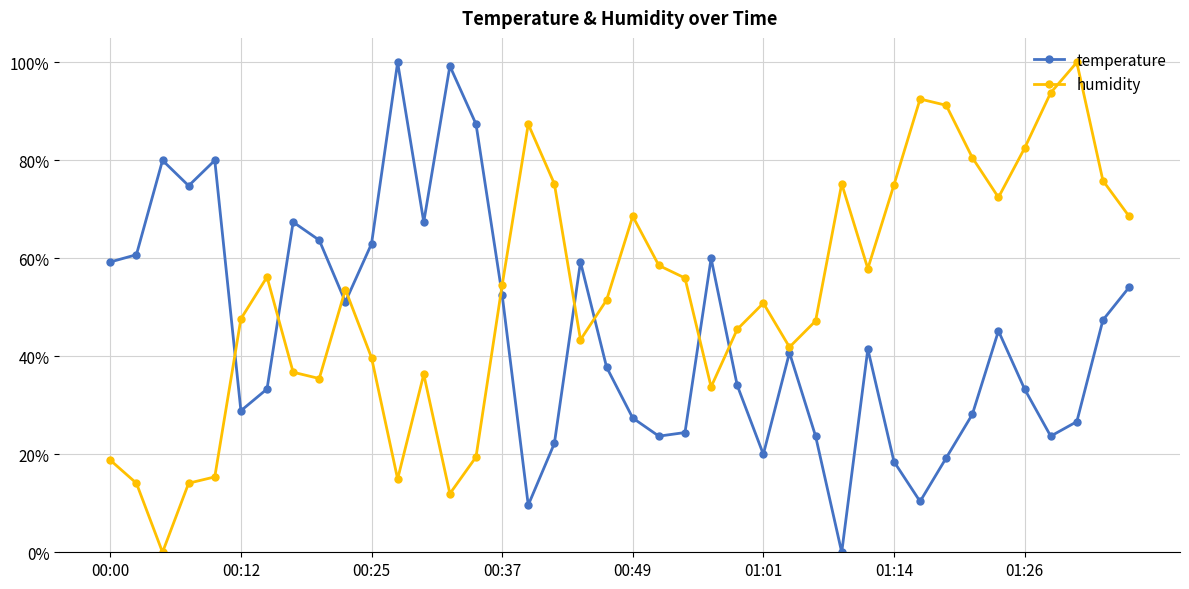

True or false: temperature and humidity intersect in this chart.

True